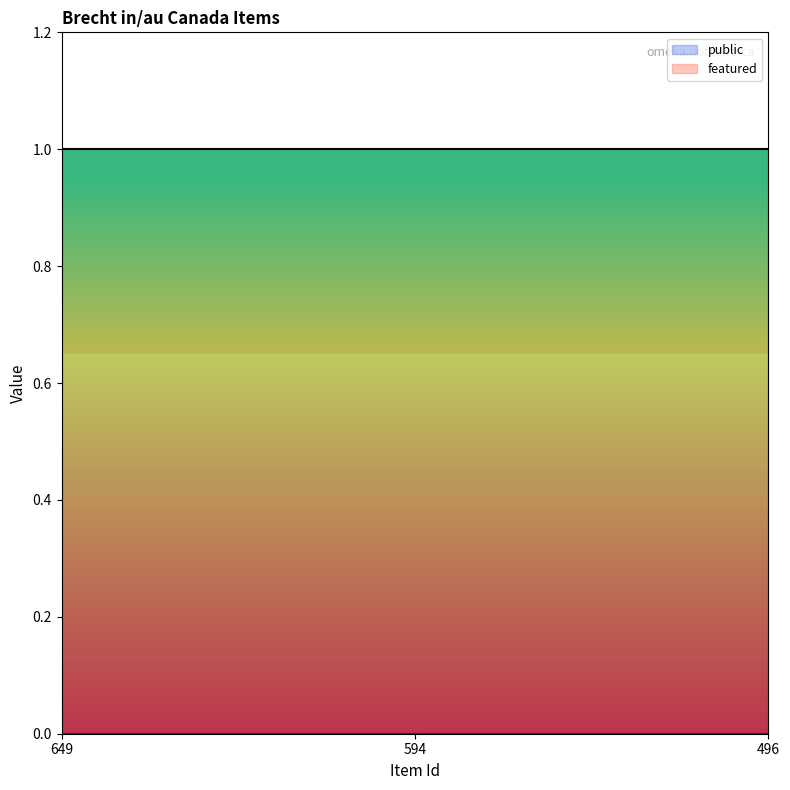

How many categories are shown in the chart?

3